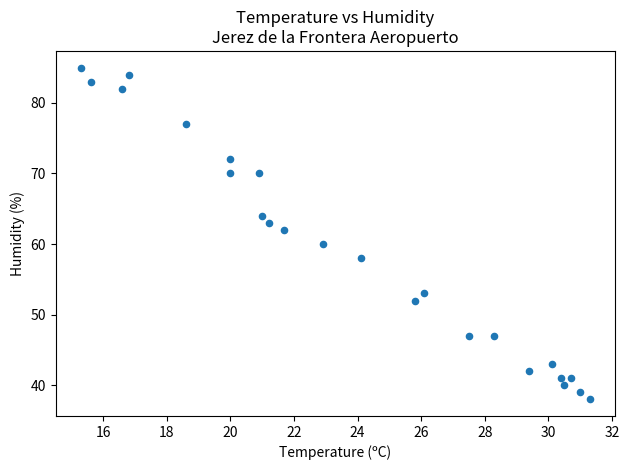

What is the range of Y values (max minus min)?

47